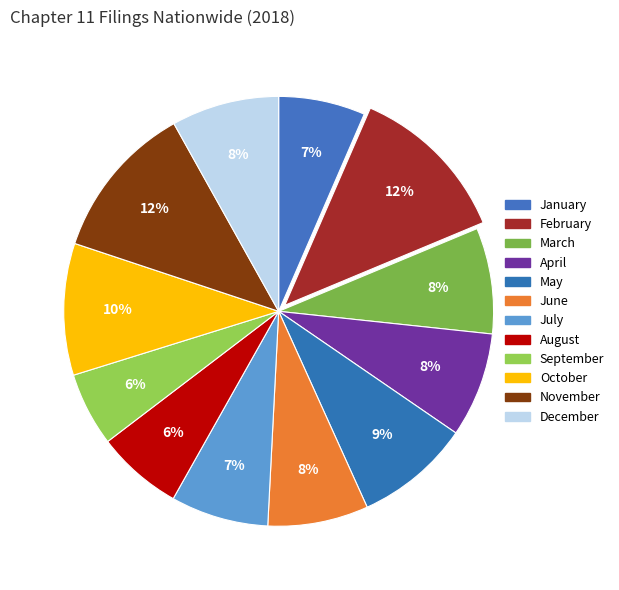

Which slice is the largest?

February